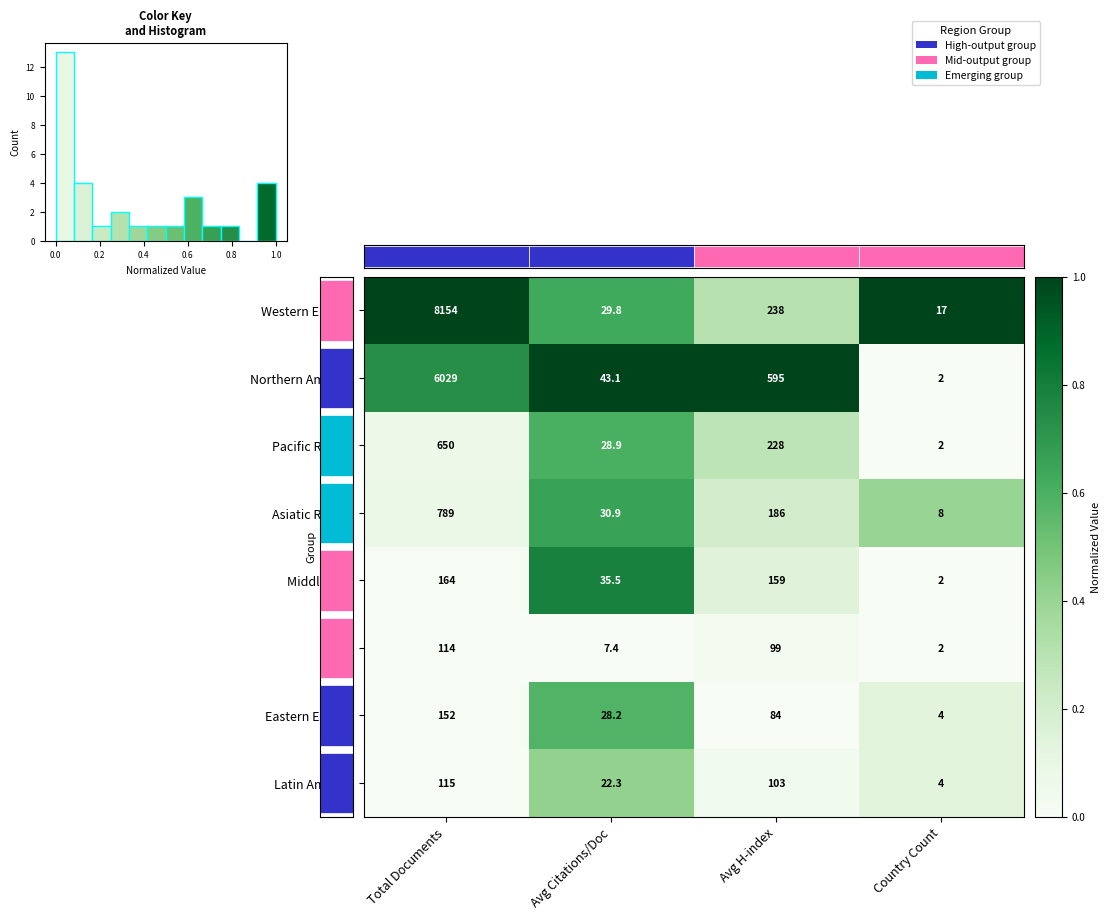

What is the spread (max minus min) of values at Avg Citations/Doc?

1.0